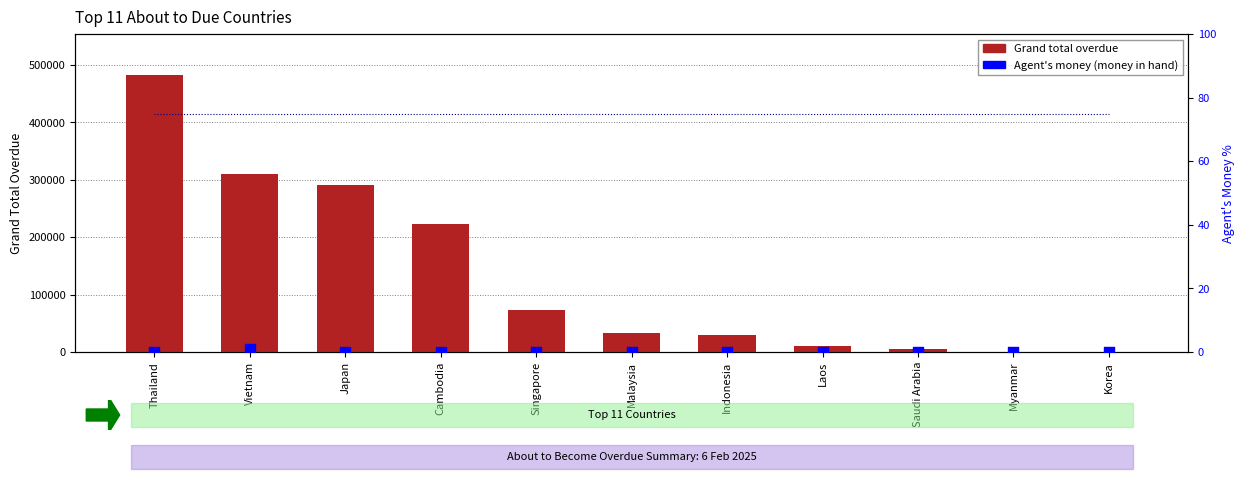

What are all the series names shown in the legend?

Grand total overdue, Agent's money (money in hand)